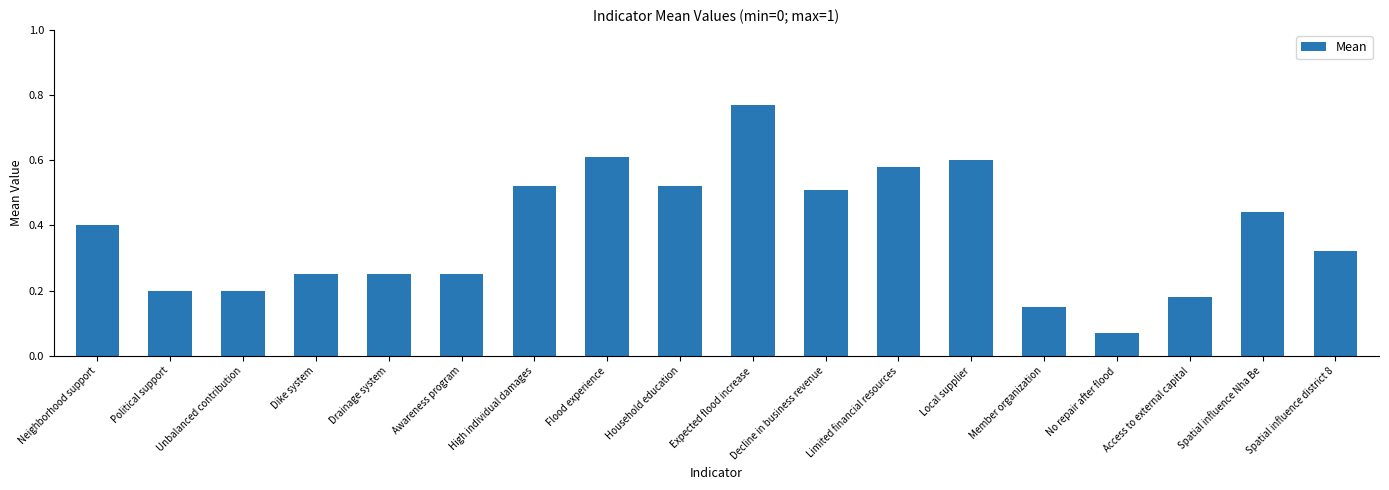

At which category does the chart reach its peak across all series?

Expected flood increase